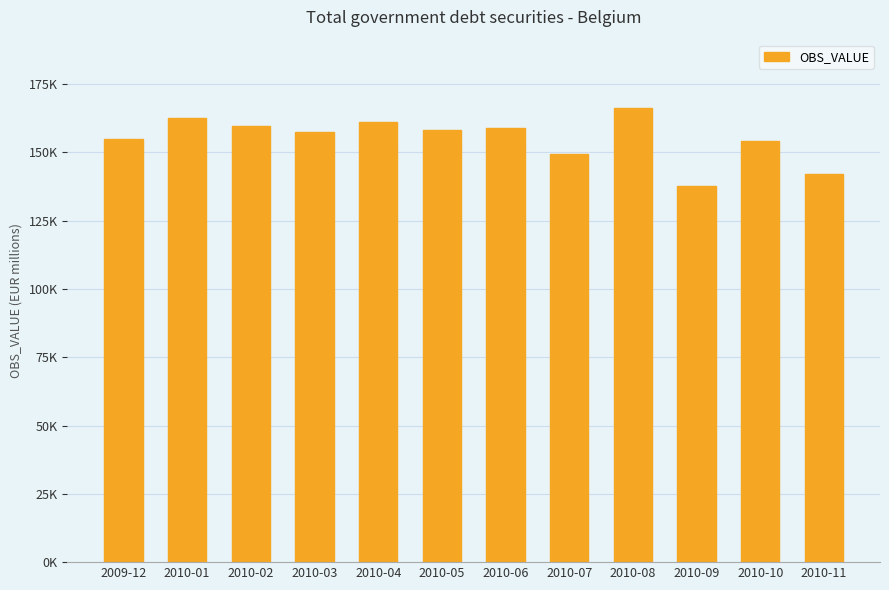

List the labels in order of value, largest first.

2010-08, 2010-01, 2010-04, 2010-02, 2010-06, 2010-05, 2010-03, 2009-12, 2010-10, 2010-07, 2010-11, 2010-09